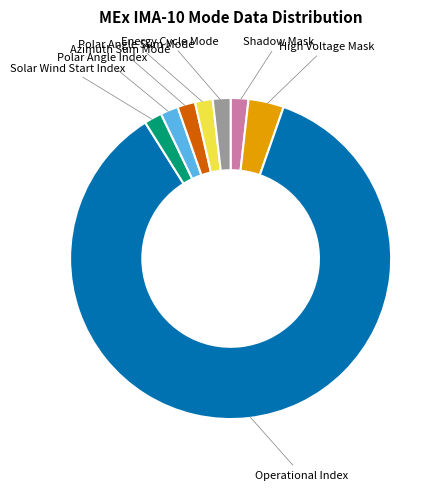

Is there any slice that represents more than half of the pie?

Yes